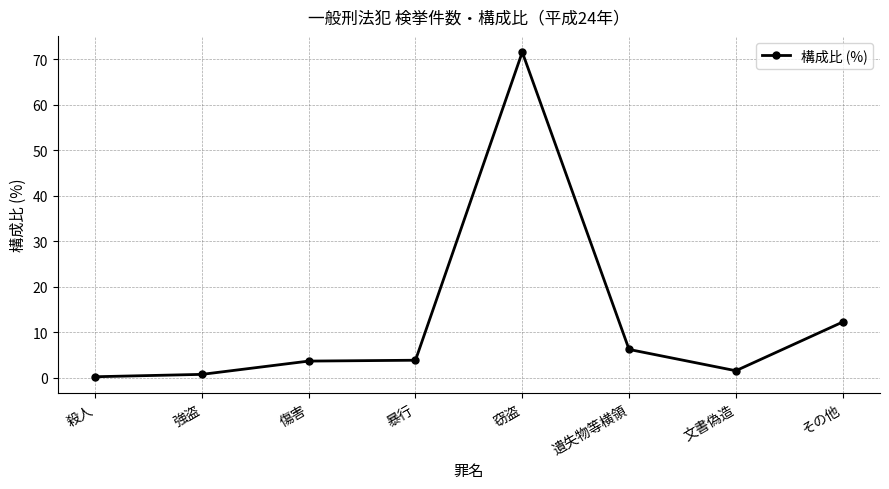

Approximately how many times larger is the value at 傷害 compared to 遺失物等横領?

0.6